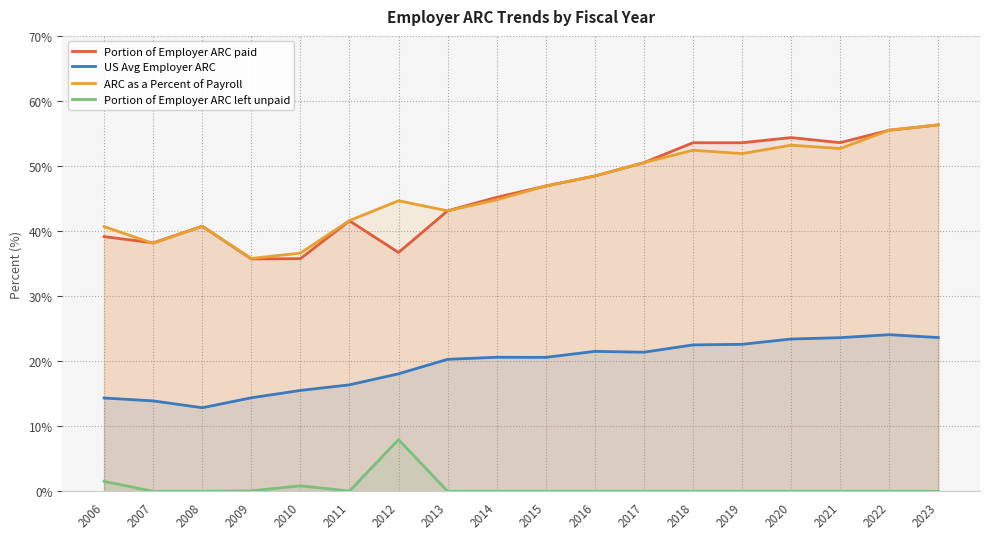

Which series has the largest total across all categories?

ARC as a Percent of Payroll